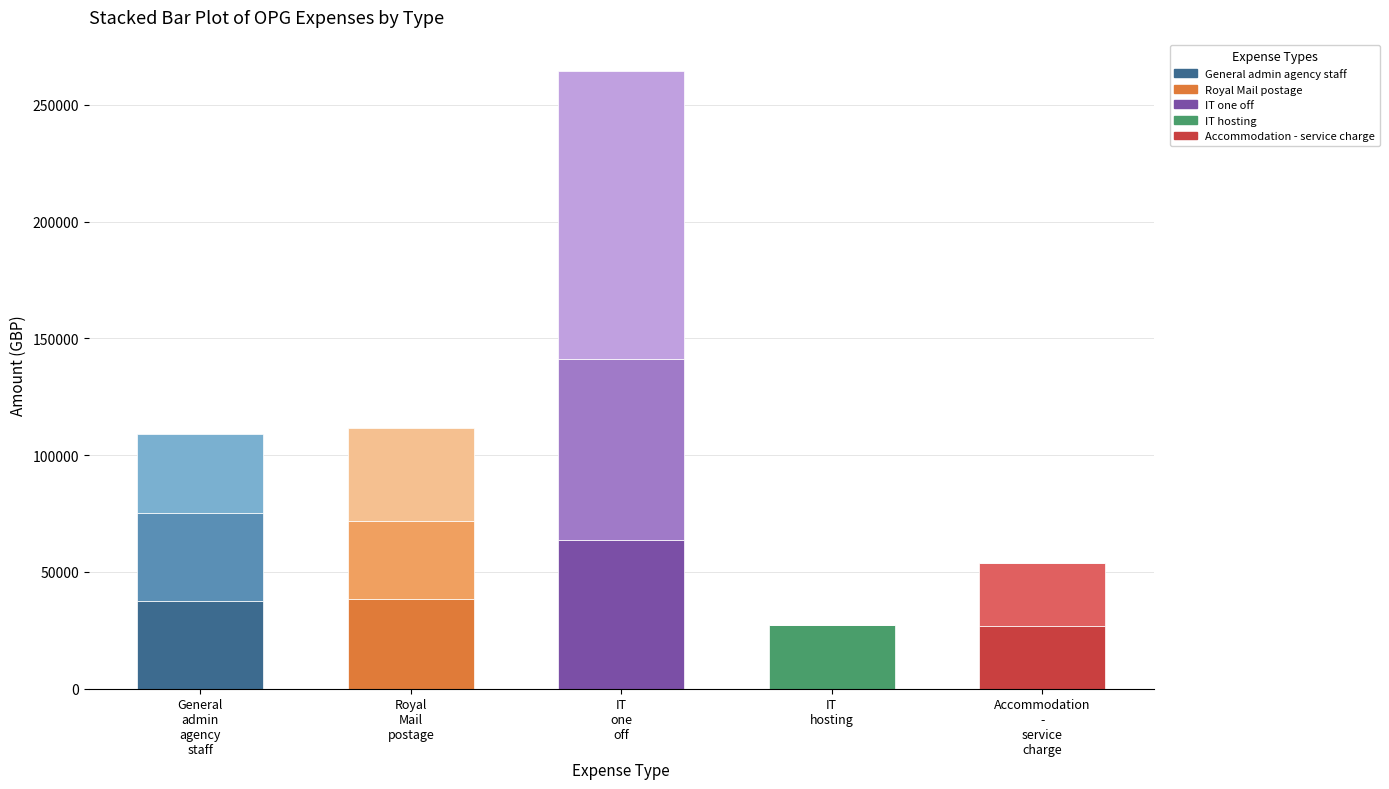

How many categories are shown in the chart?

5